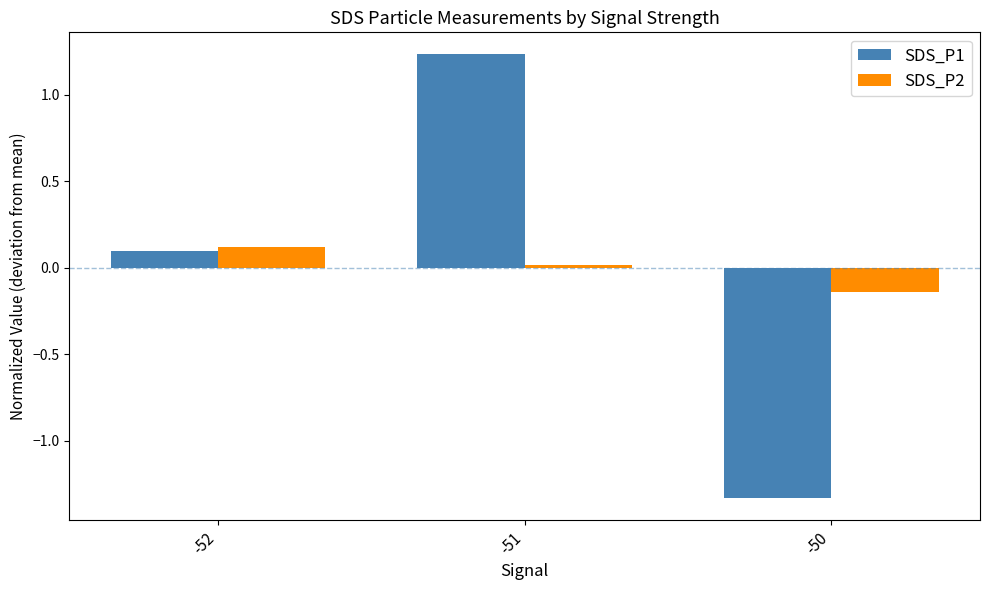

Which series has the largest range (max minus min)?

SDS_P1